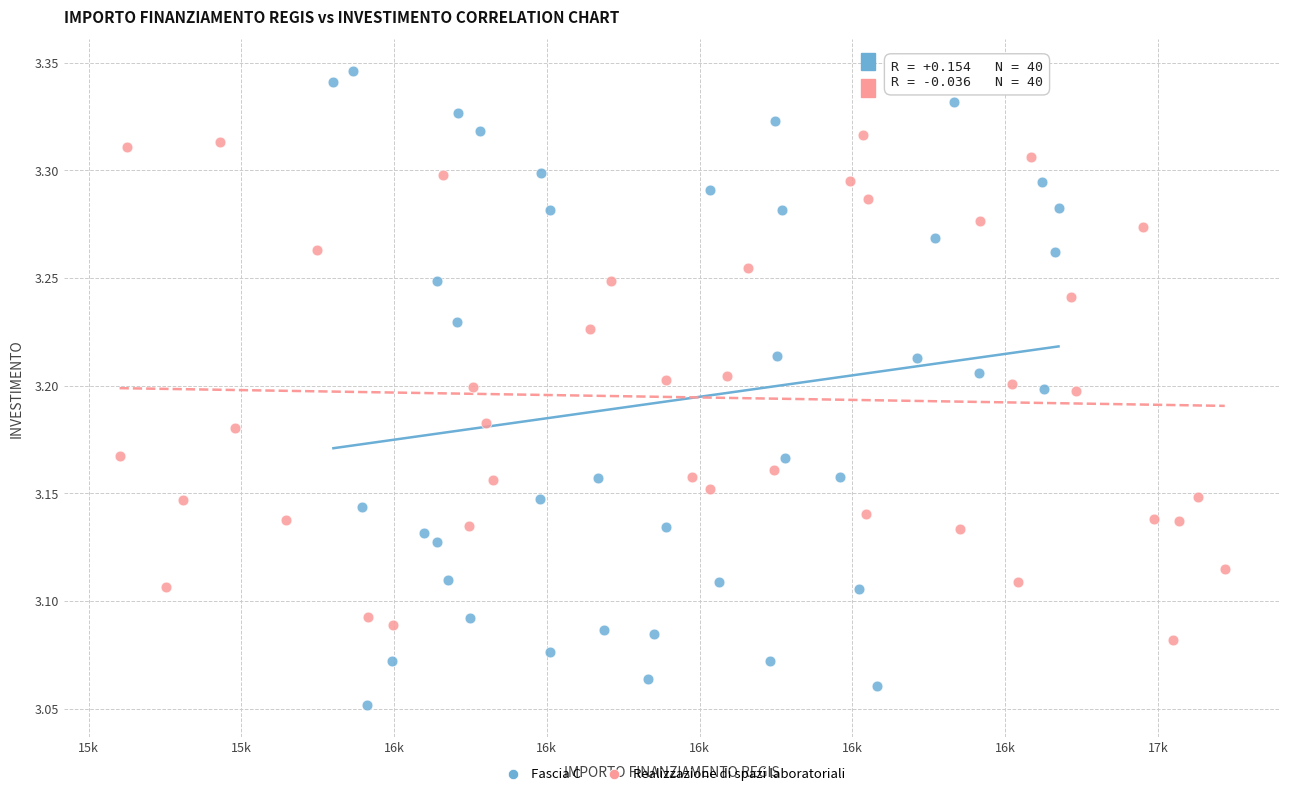

Which series contains the highest Y value?

Fascia C